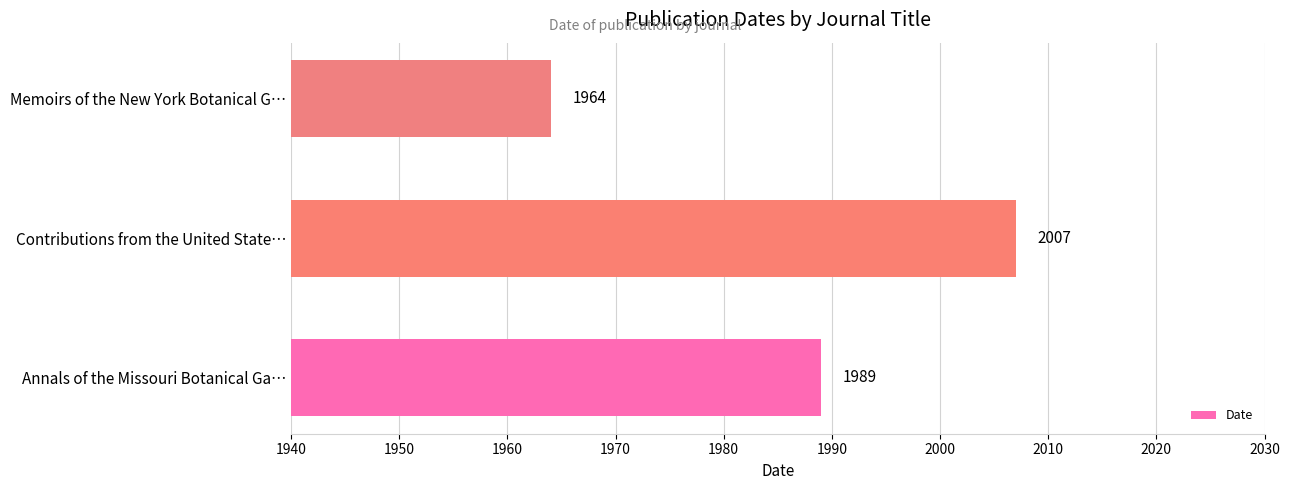

Count the number of categories in the chart.

3